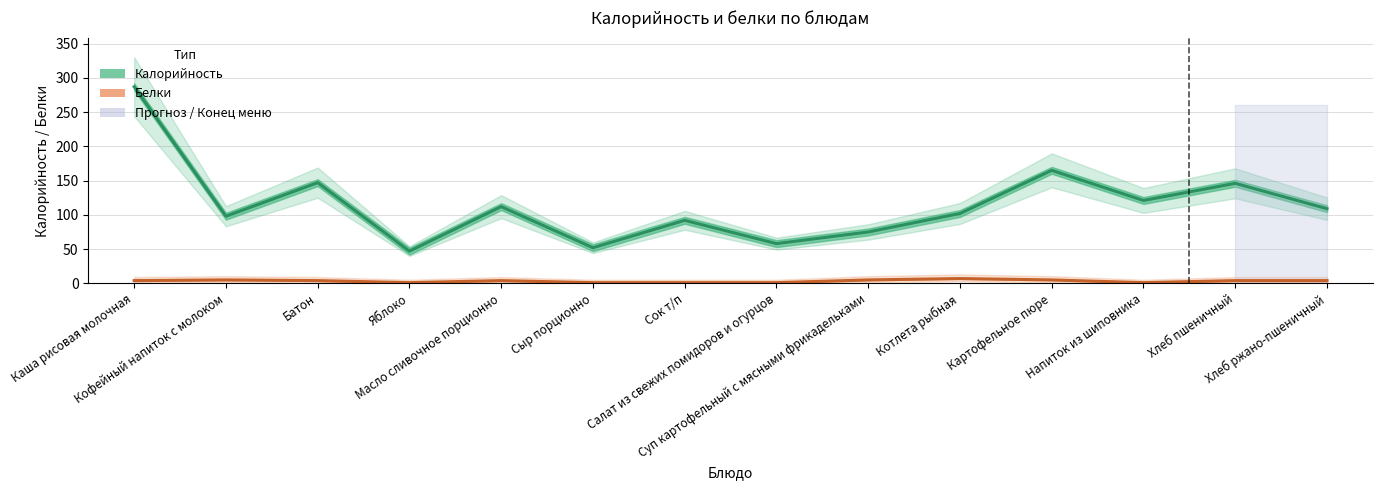

What value does the Калорийность series have at Масло сливочное порционно, to the nearest 10?

110